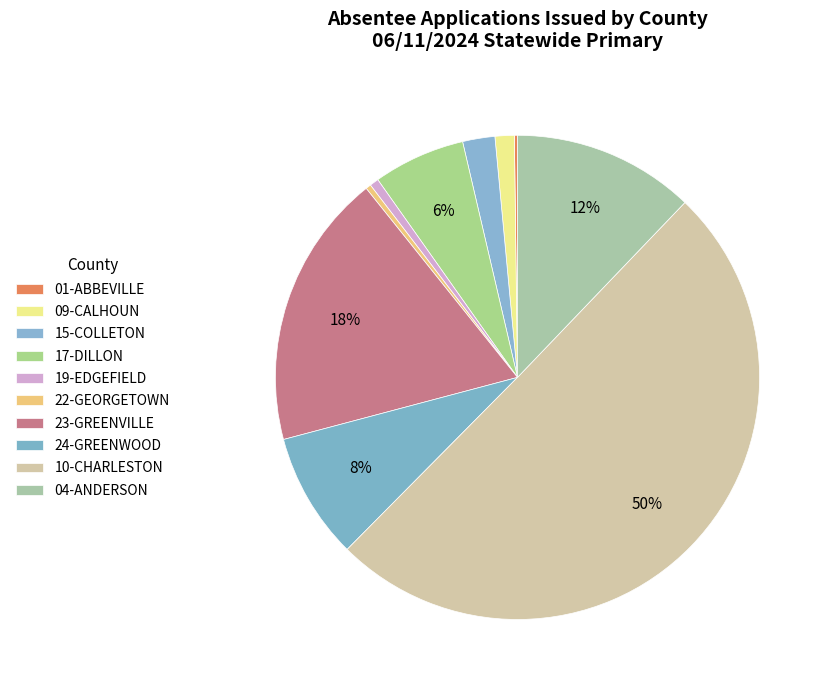

Is the sum of 09-CALHOUN and 24-GREENWOOD greater than half?

No